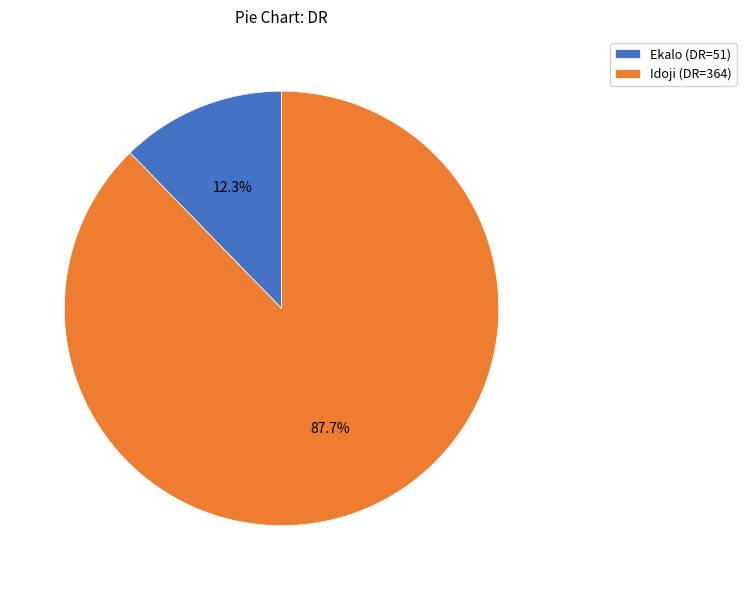

What is the largest slice in the pie chart?

Idoji